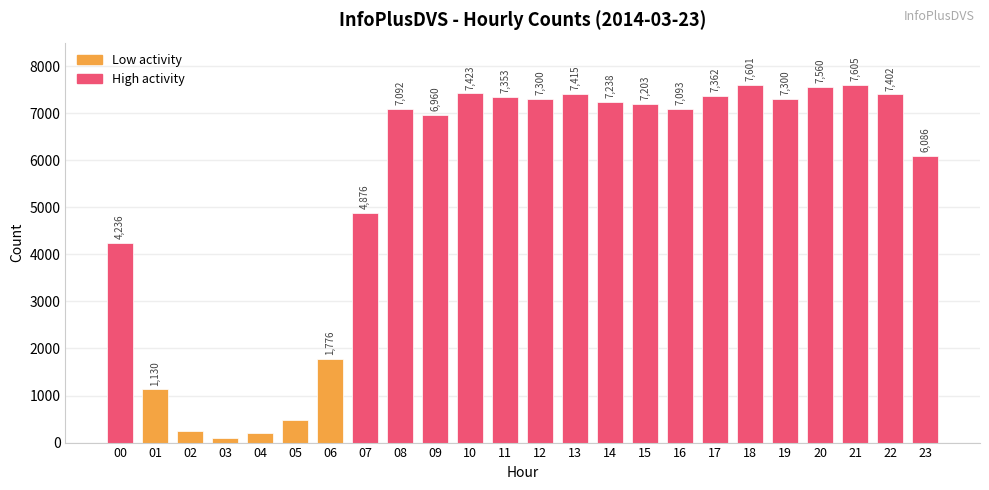

What is the value of the 8th bar from the left?

4876